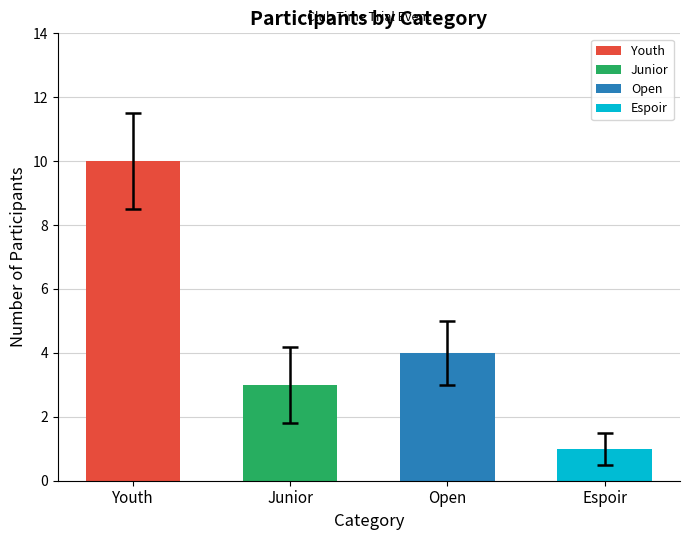

What is the minimum value shown in the chart?

1